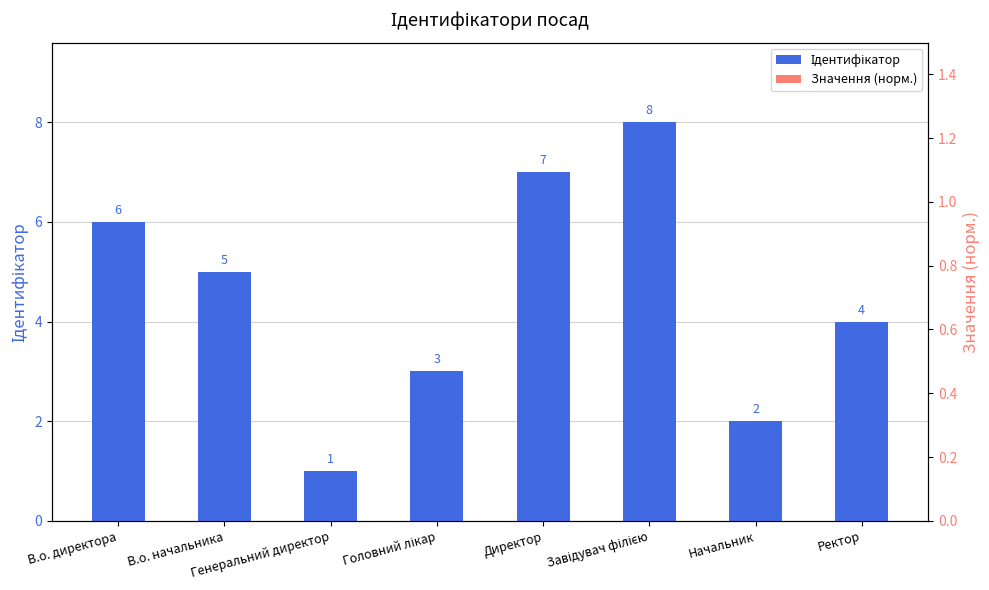

Which has a higher value, Головний лікар or Начальник?

Головний лікар